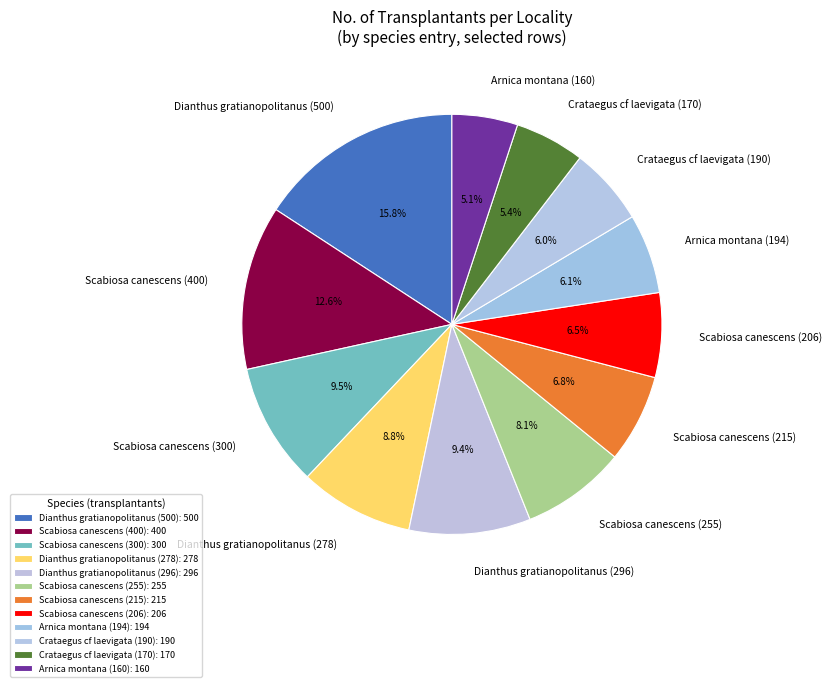

What is the largest slice in the pie chart?

Dianthus gratianopolitanus (500)